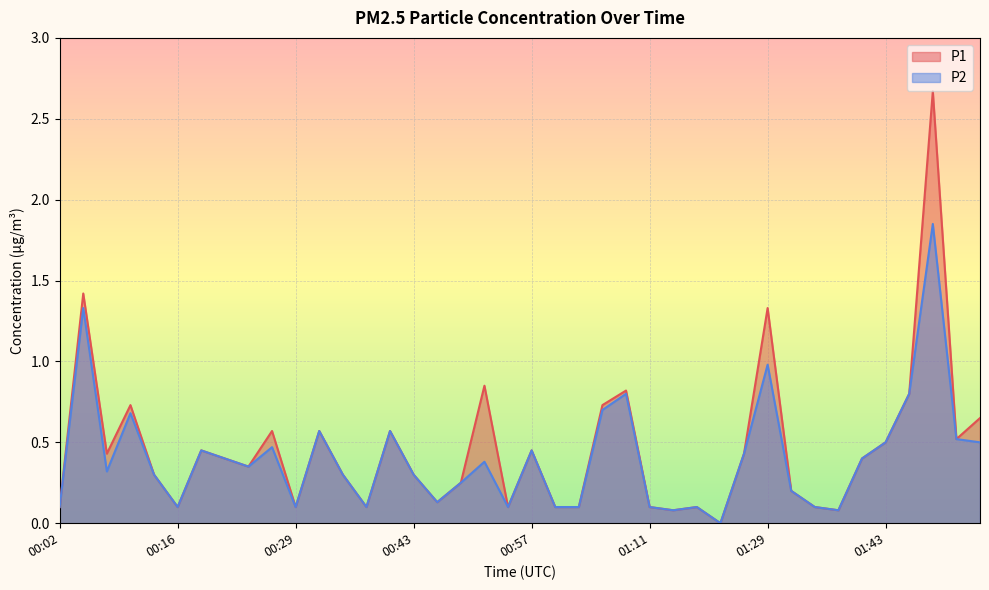

Rank the series at 00:21 from highest to lowest value.

P1, P2